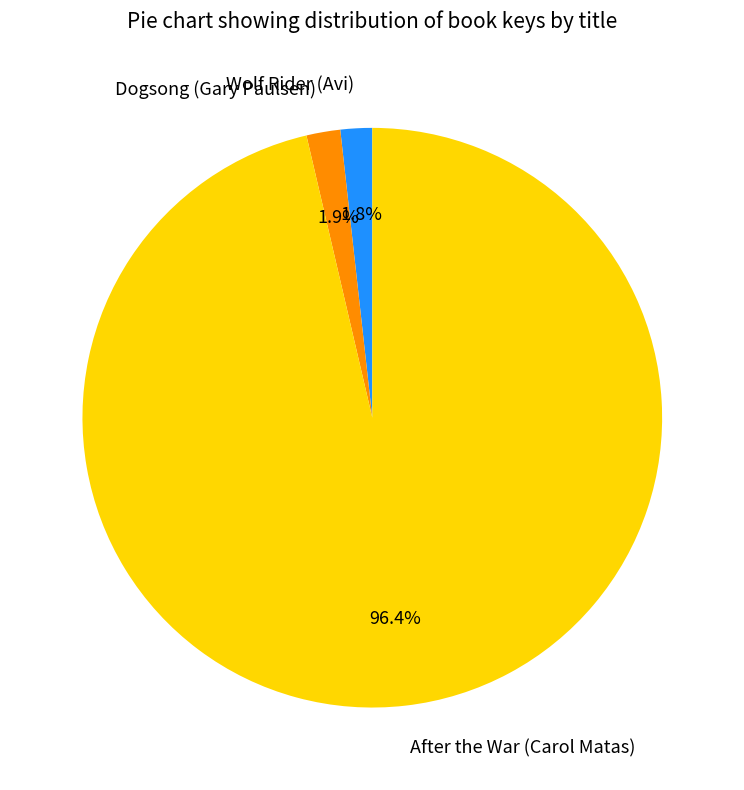

What percentage do Dogsong (Gary Paulsen) and After the War (Carol Matas) together represent?

98.2%